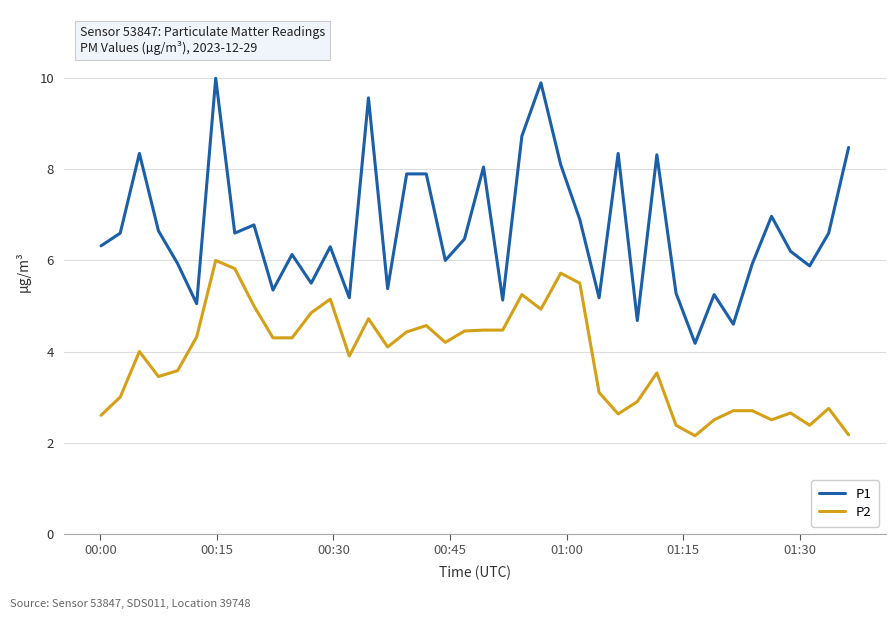

Which series has the largest range (max minus min)?

P1